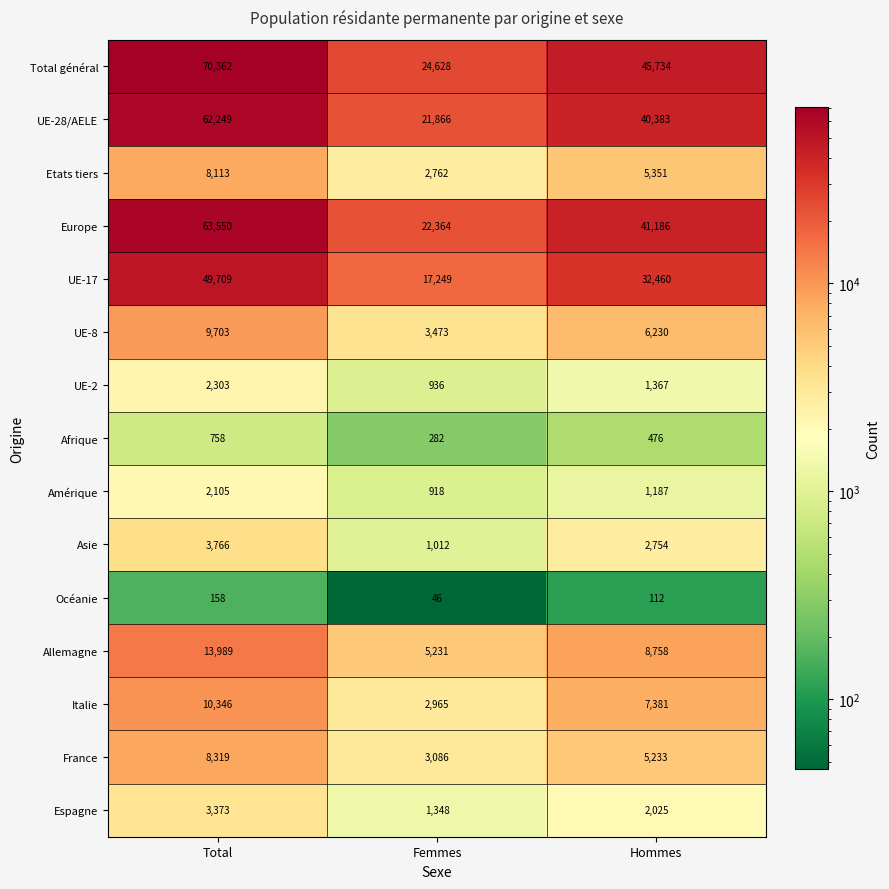

True or false: Allemagne has a value of 9659 at Total.

False